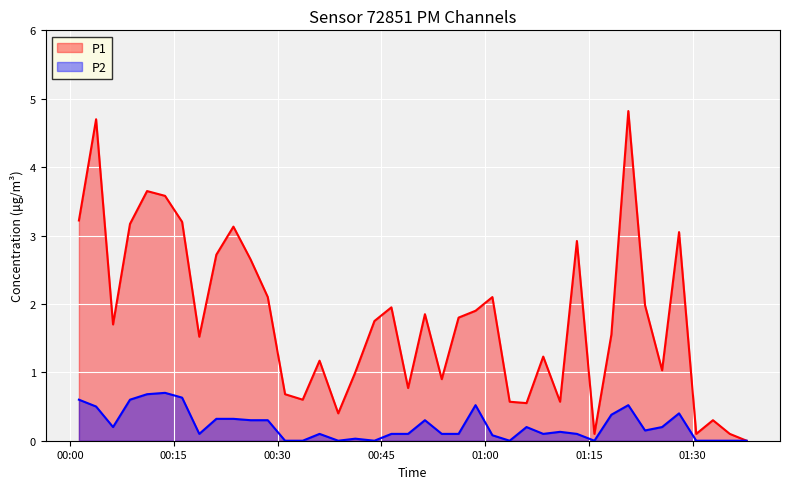

What are all the series names shown in the legend?

P1, P2